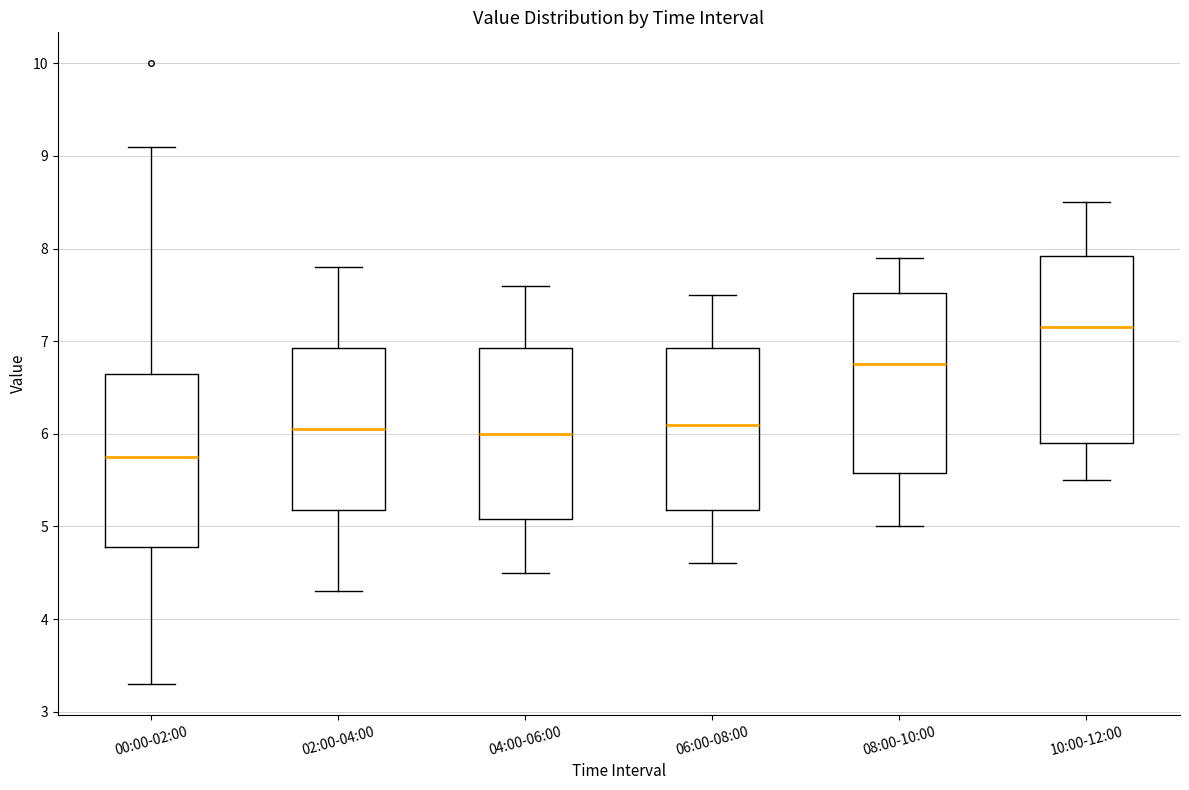

Reading left to right, transcribe this box plot: for each box, give where its median line is, the range the box spans, and where its two whiskers end, as read against the y-axis. The values are not printed on the chart, so give them approximately, as read against the axis.

00:00-02:00: median 5.8, box 4.8 to 6.7, whiskers 3.3 to 9.1
02:00-04:00: median 6.1, box 5.2 to 6.9, whiskers 4.3 to 7.8
04:00-06:00: median 6.0, box 5.1 to 6.9, whiskers 4.5 to 7.6
06:00-08:00: median 6.1, box 5.2 to 6.9, whiskers 4.6 to 7.5
08:00-10:00: median 6.8, box 5.6 to 7.5, whiskers 5.0 to 7.9
10:00-12:00: median 7.2, box 5.9 to 7.9, whiskers 5.5 to 8.5